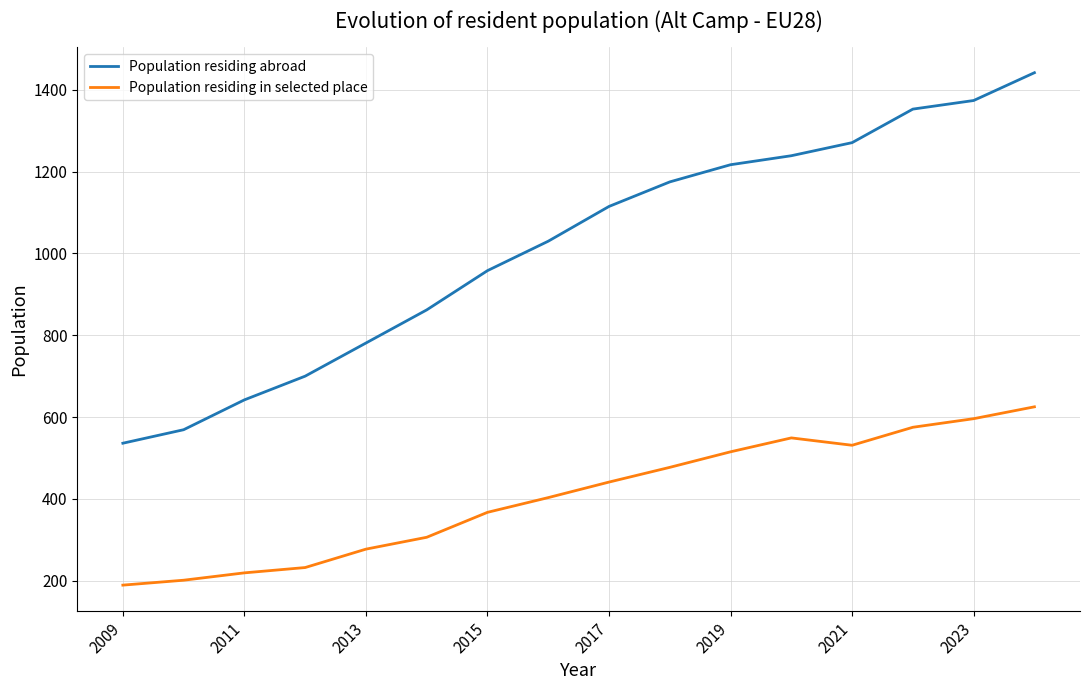

Is this an area chart (filled region under the line)?

No